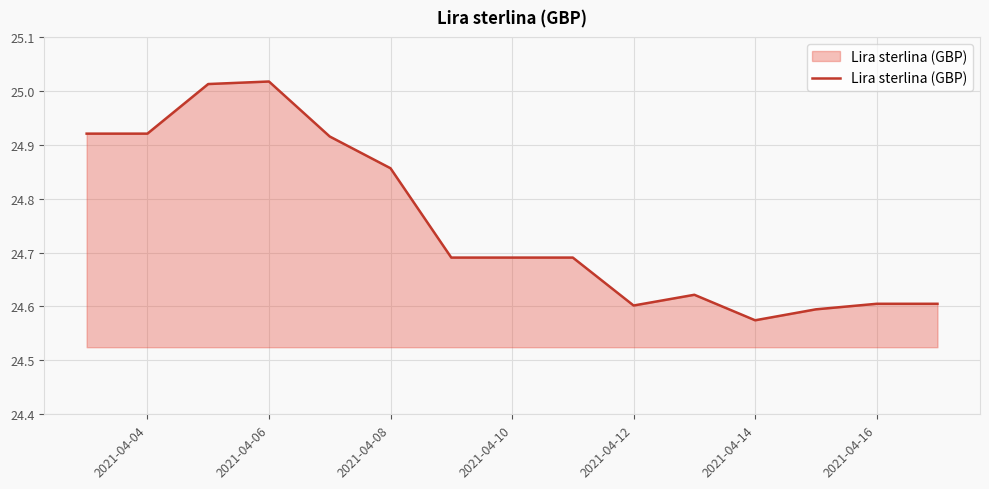

What is the difference between the maximum and minimum values?

0.4